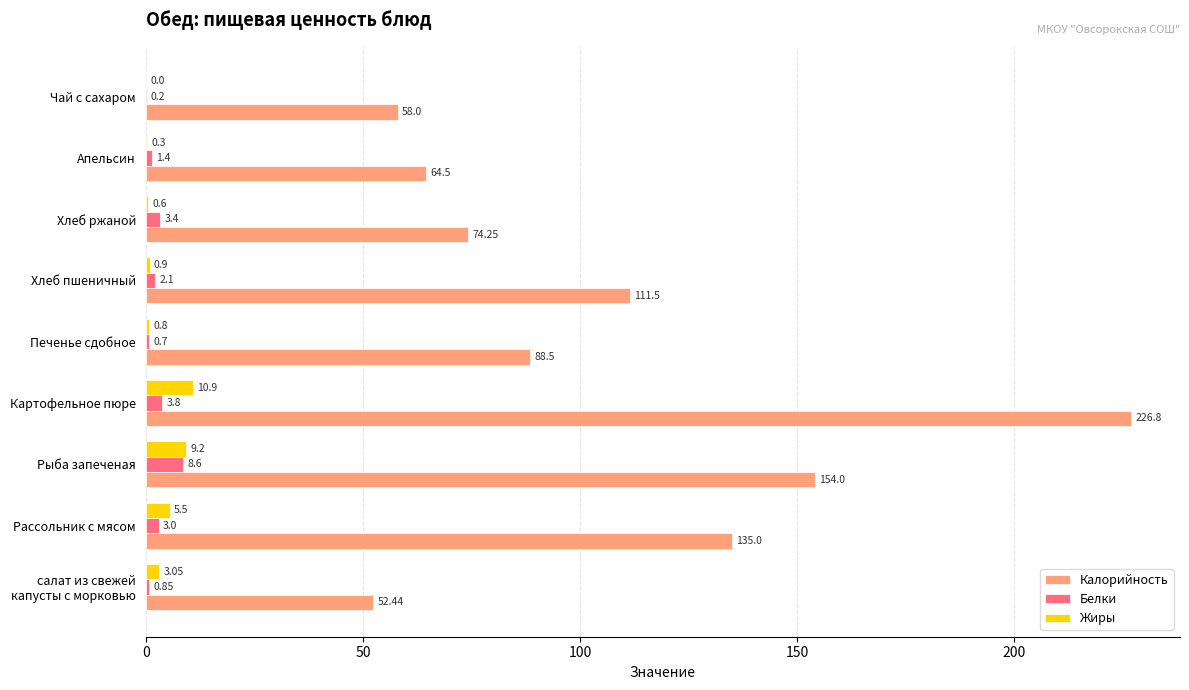

At which label is Калорийность closest to 139?

Рассольник с мясом